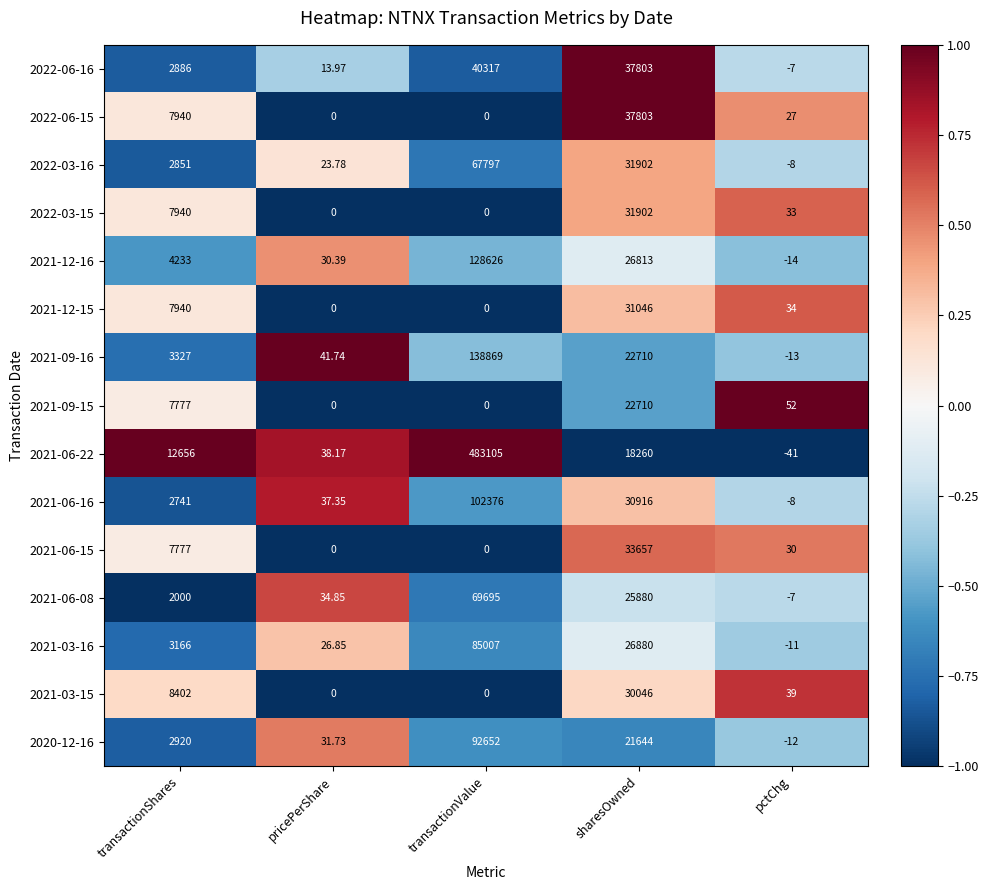

What is the greatest value displayed?

483105.0